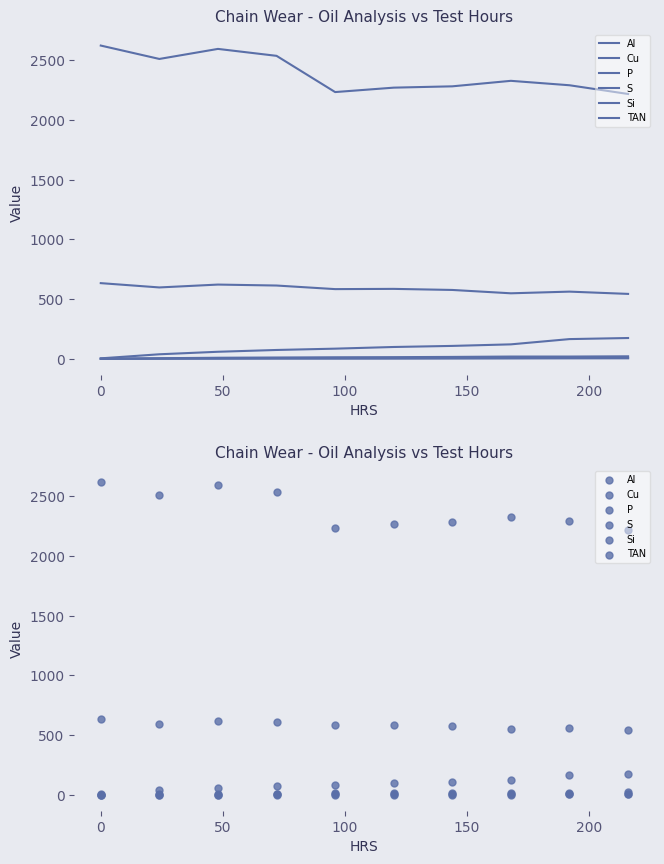

Is the value of Cu at 7 greater than the value of Al at −50?

Yes